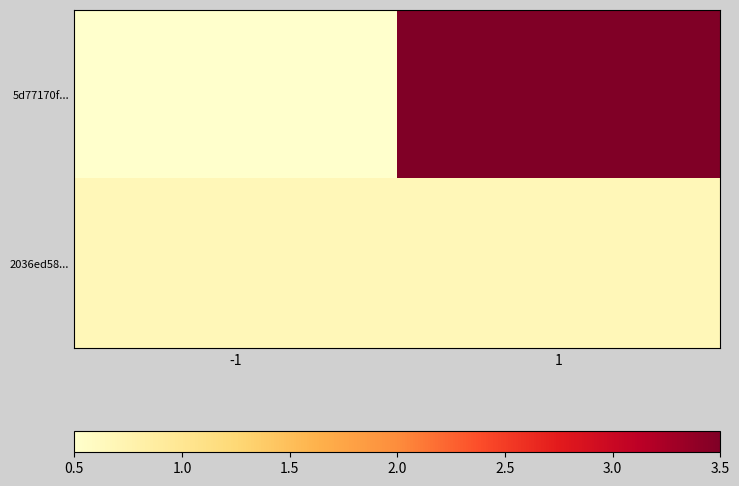

Reading right to left, what are all the values shown in this chart?

5d77170f...: 1=3.5	-1=0.5
2036ed58...: 1=0.7	-1=0.7